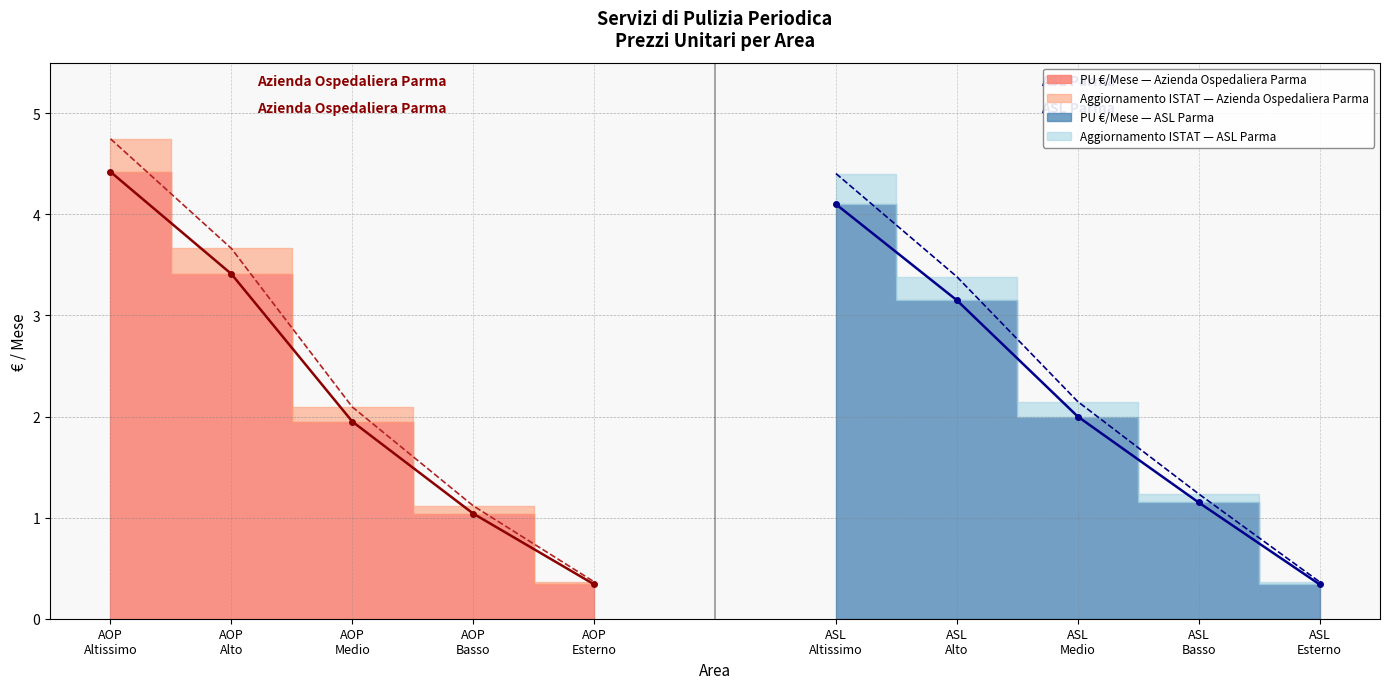

List the series in order of their overall mean, highest first.

Aggiornamento ISTAT, PU € /Mese